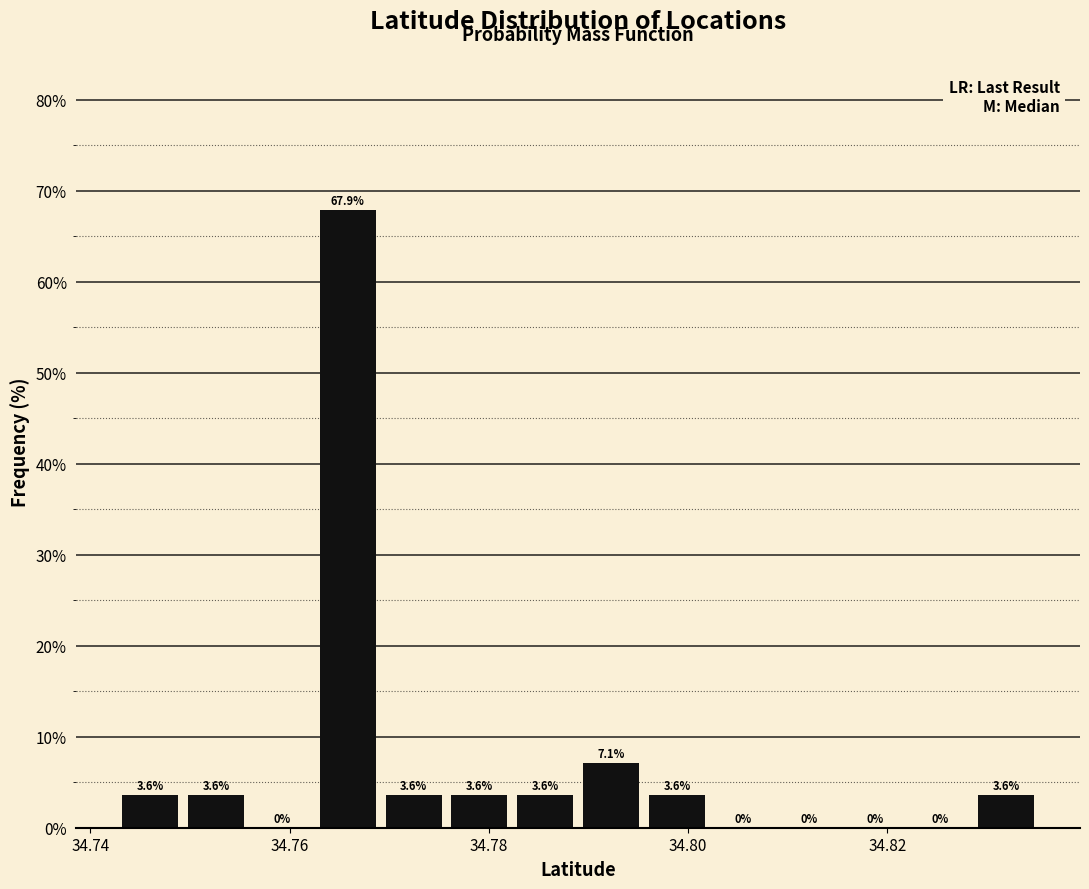

Read against the x-axis, roughly where is the centre of the tallest bar?

34.766